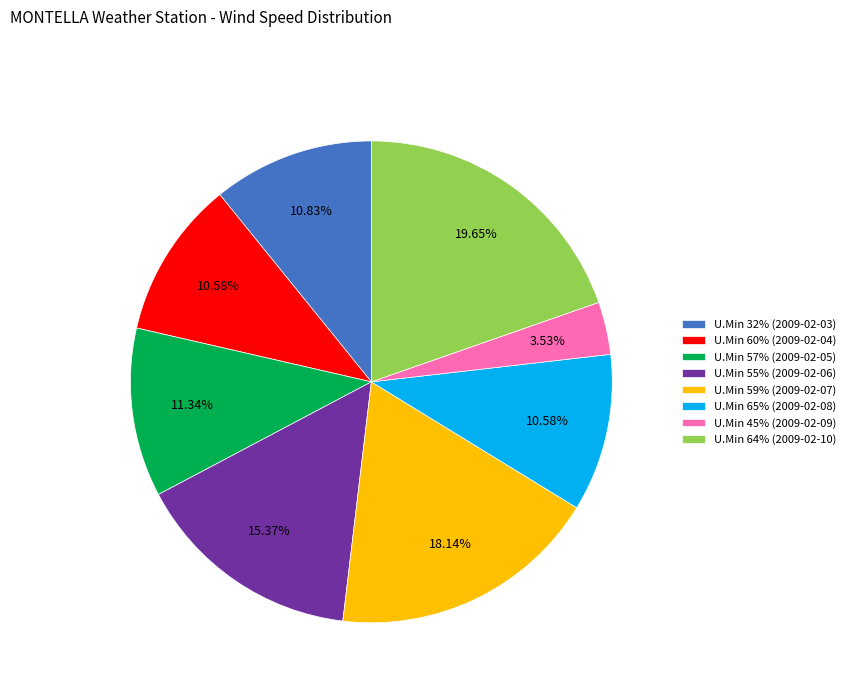

Combined, do U.Min 45% (2009-02-09) and U.Min 64% (2009-02-10) account for over 50%?

No